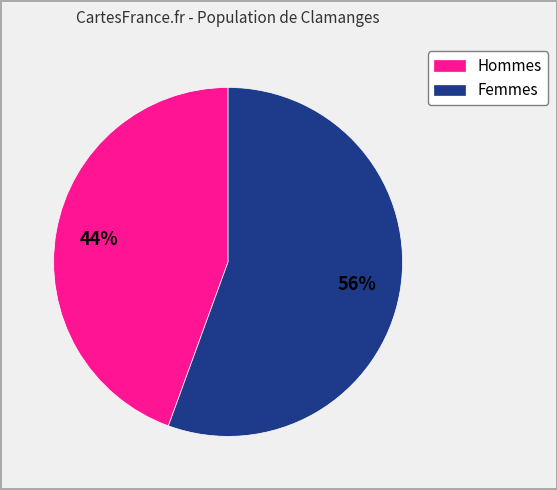

Rank the categories by value from lowest to highest.

Hommes, Femmes